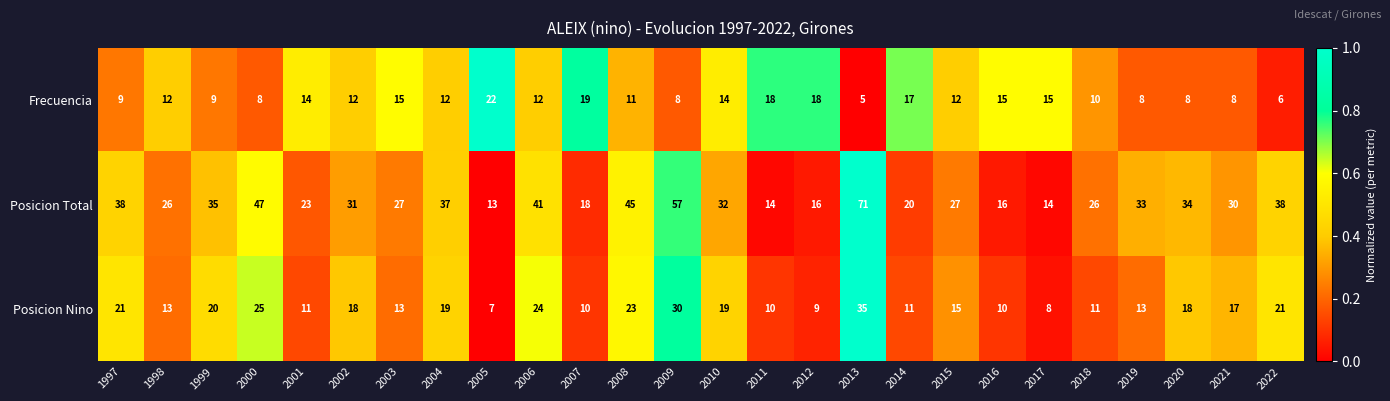

Between 2004 and 2021, which series saw the biggest shift?

Posicion Total